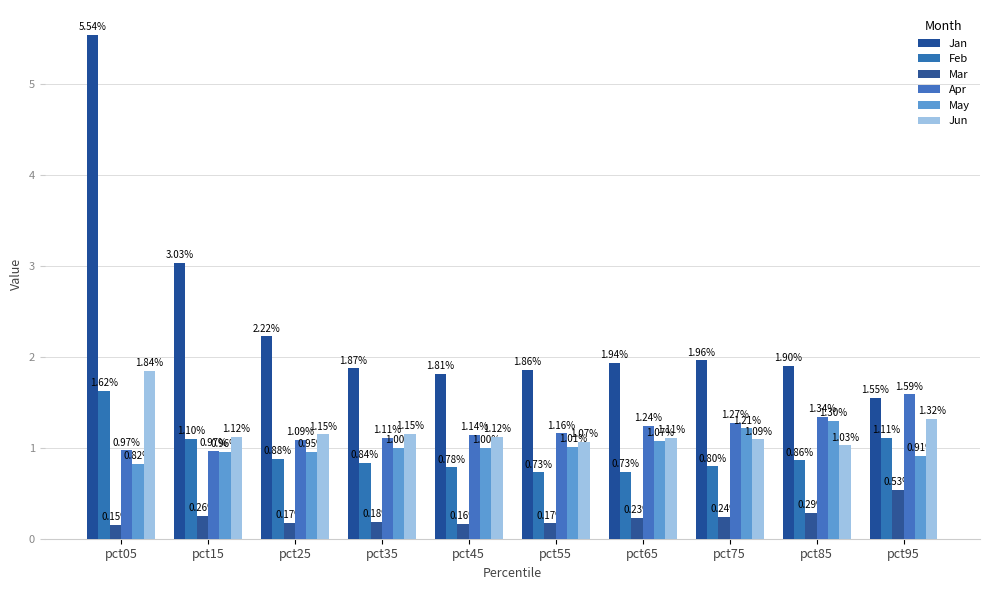

What are all the series names shown in the legend?

Jan, Feb, Mar, Apr, May, Jun